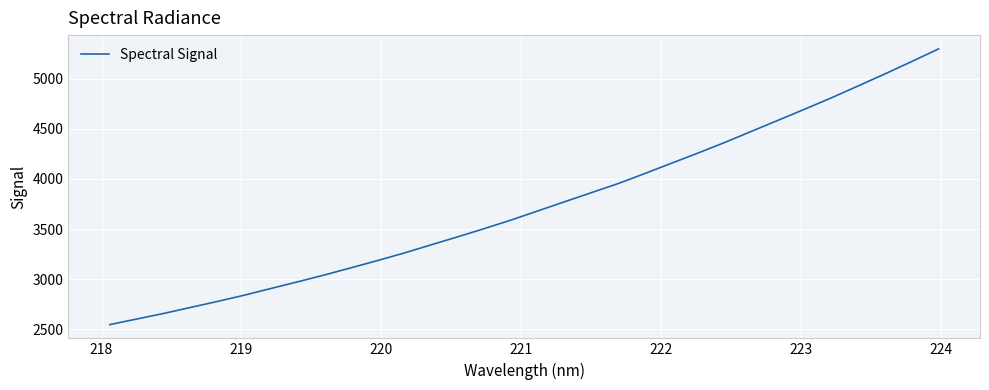

What is the difference between the maximum and minimum values?

2751.5